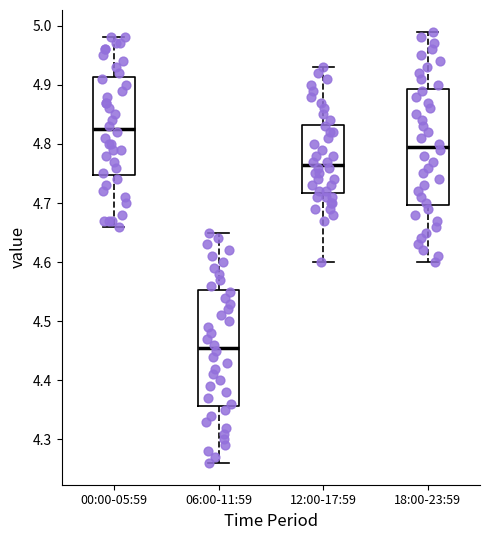

Where is the upper edge of the box for 00:00-05:59 on the y-axis? The values are not printed on the chart, so give them approximately, as read against the axis.

4.91